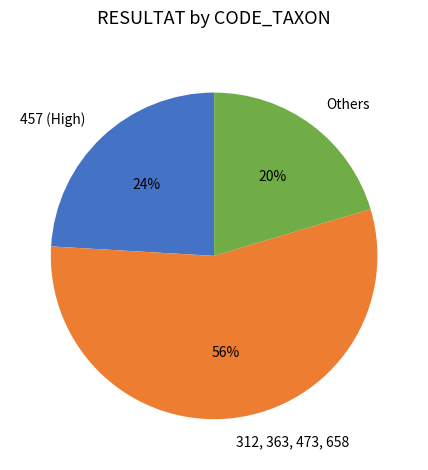

Which has a higher value, 457 (High) or 312, 363, 473, 658?

312, 363, 473, 658